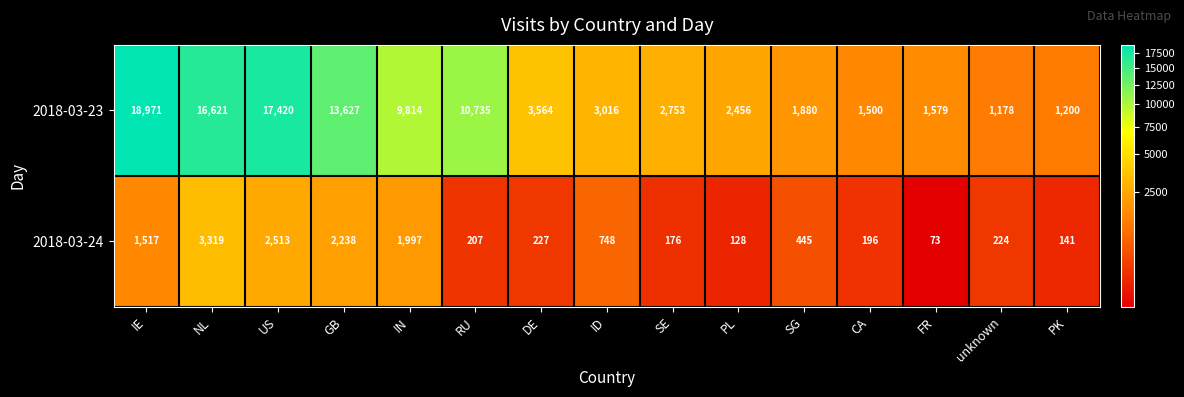

Which series has the largest total across all categories?

2018-03-23